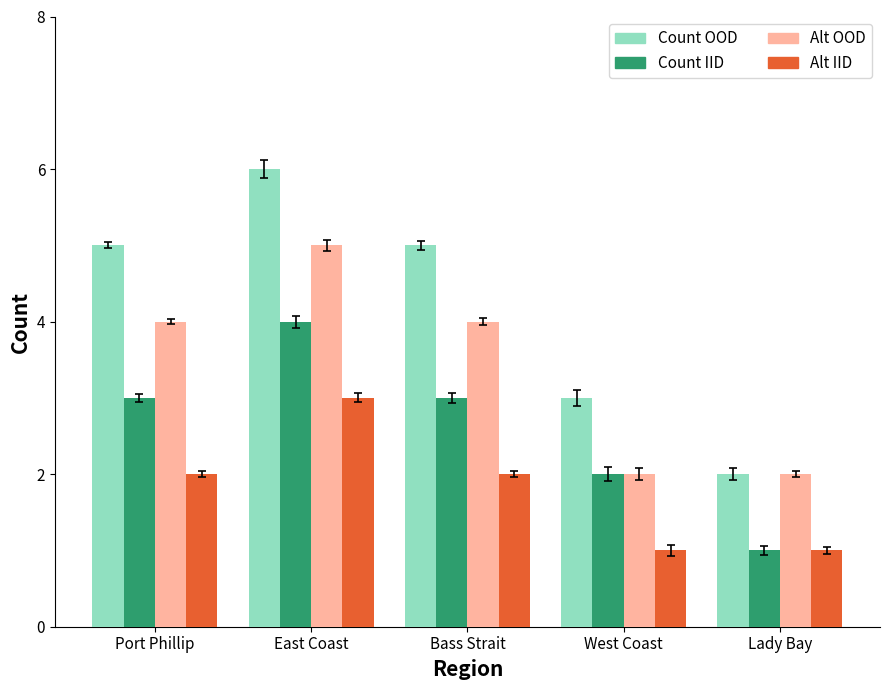

What is the average value of the Count IID series?

3